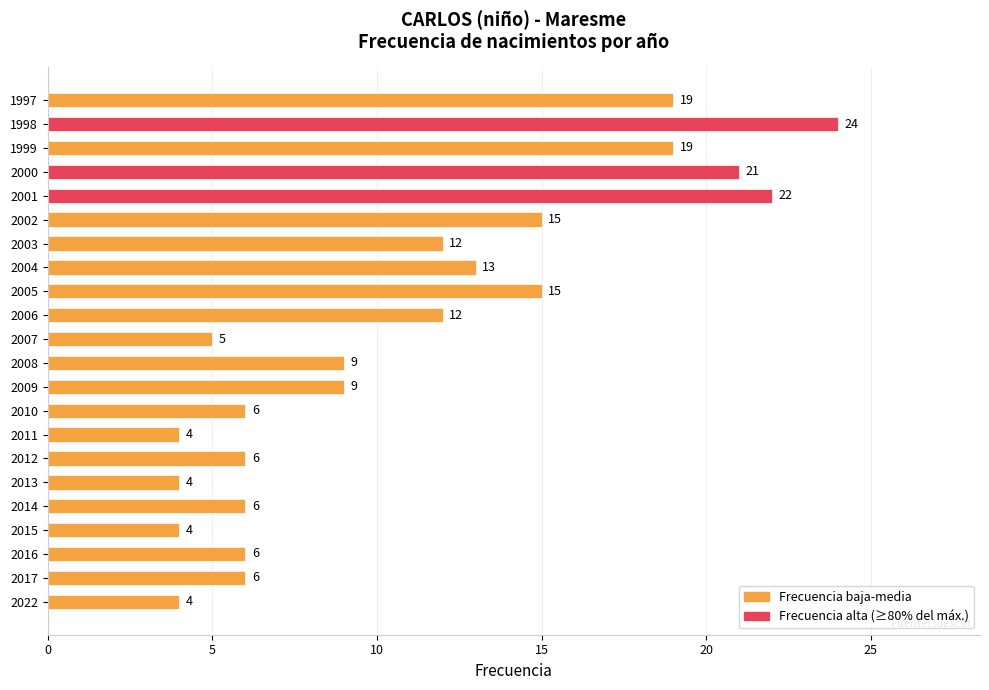

How many data points are less than 9?

10